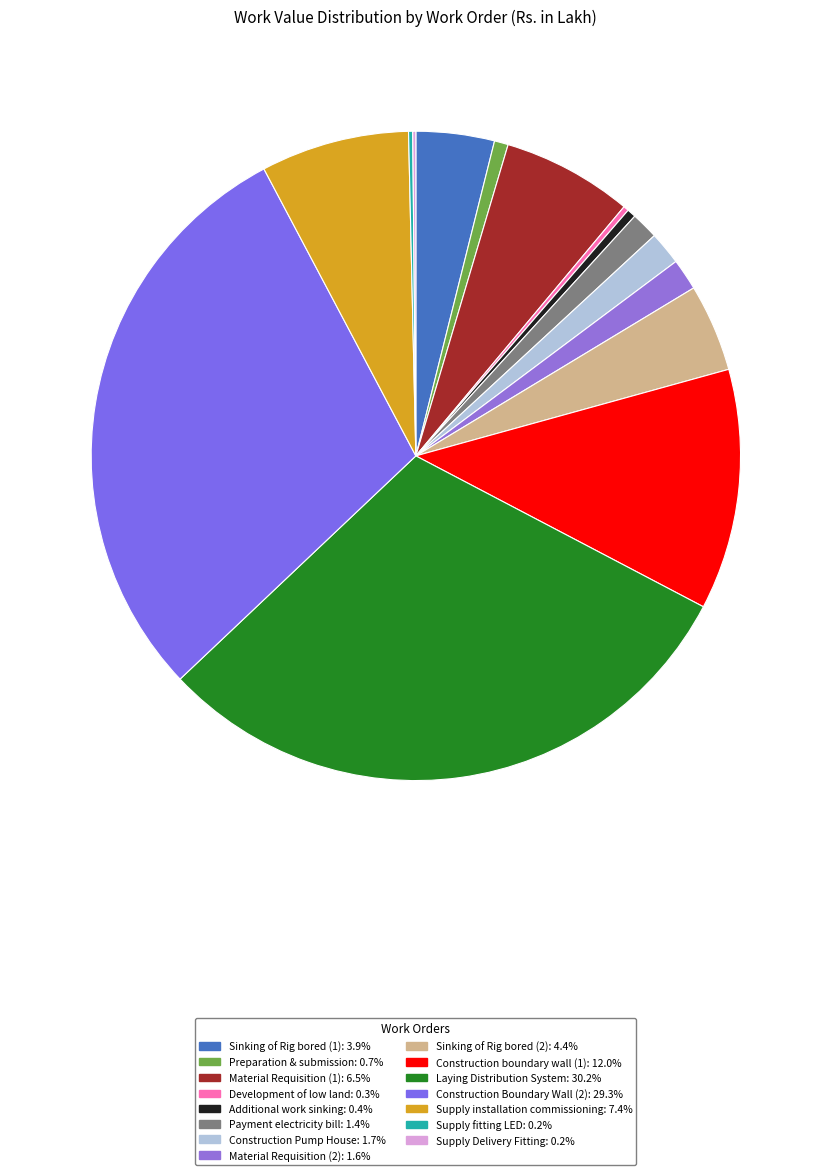

Is there any slice that represents more than half of the pie?

No